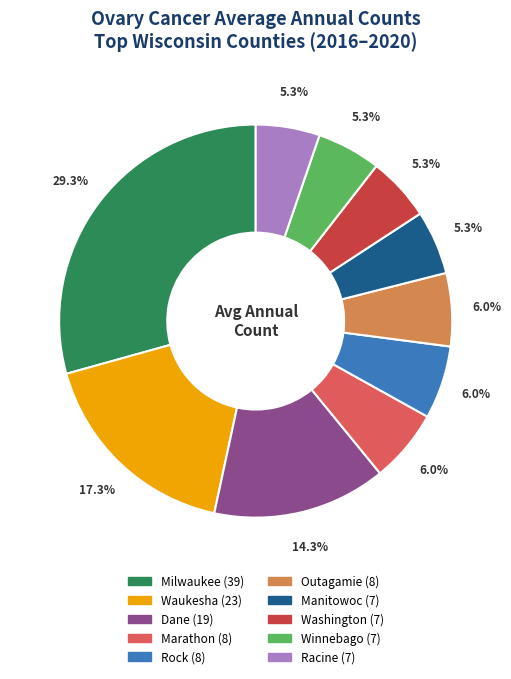

Is there any slice that represents more than half of the pie?

No